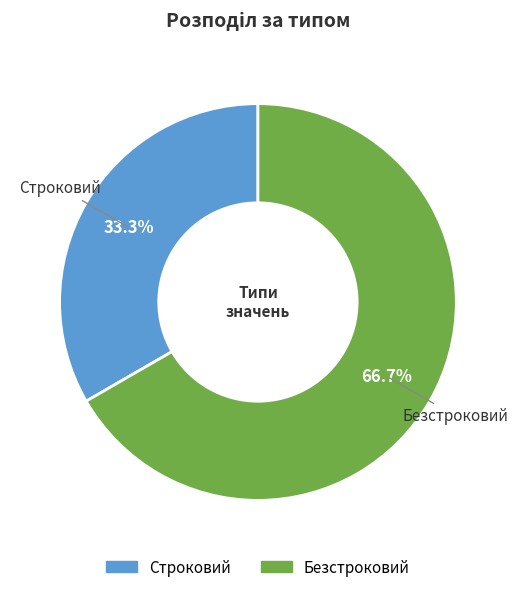

What percentage is the Безстроковий slice, to the nearest percent?

67%